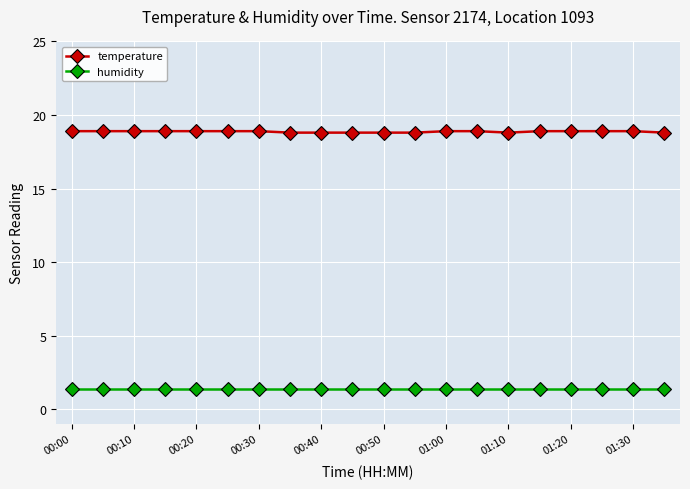

True or false: temperature and humidity intersect in this chart.

False